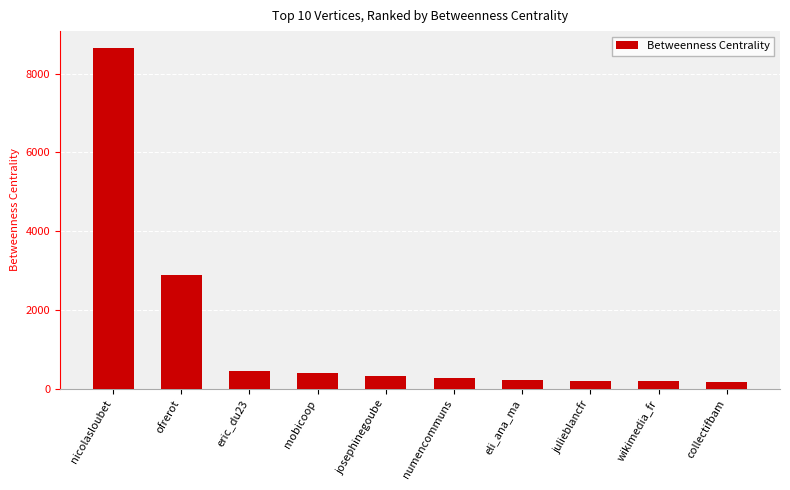

What is the label of the 8th bar from the right?

eric_du23